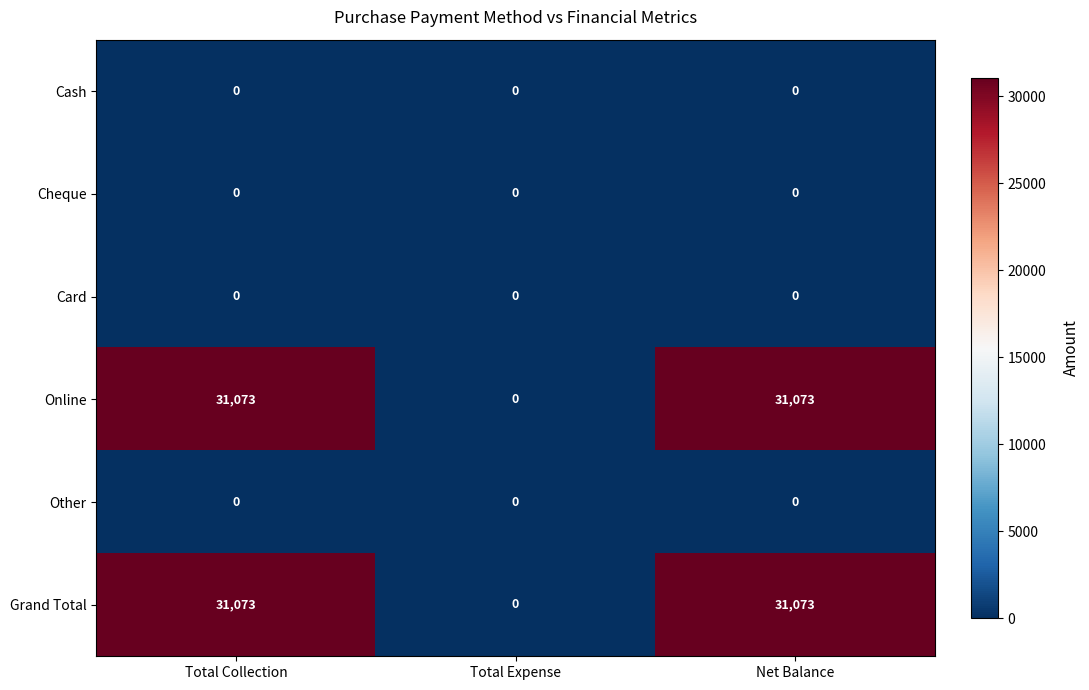

Reading left to right, extract all data points from this chart.

Cash: Total Collection=0	Total Expense=0	Net Balance=0
Cheque: Total Collection=0	Total Expense=0	Net Balance=0
Card: Total Collection=0	Total Expense=0	Net Balance=0
Online: Total Collection=31073	Total Expense=0	Net Balance=31073
Other: Total Collection=0	Total Expense=0	Net Balance=0
Grand Total: Total Collection=31073	Total Expense=0	Net Balance=31073